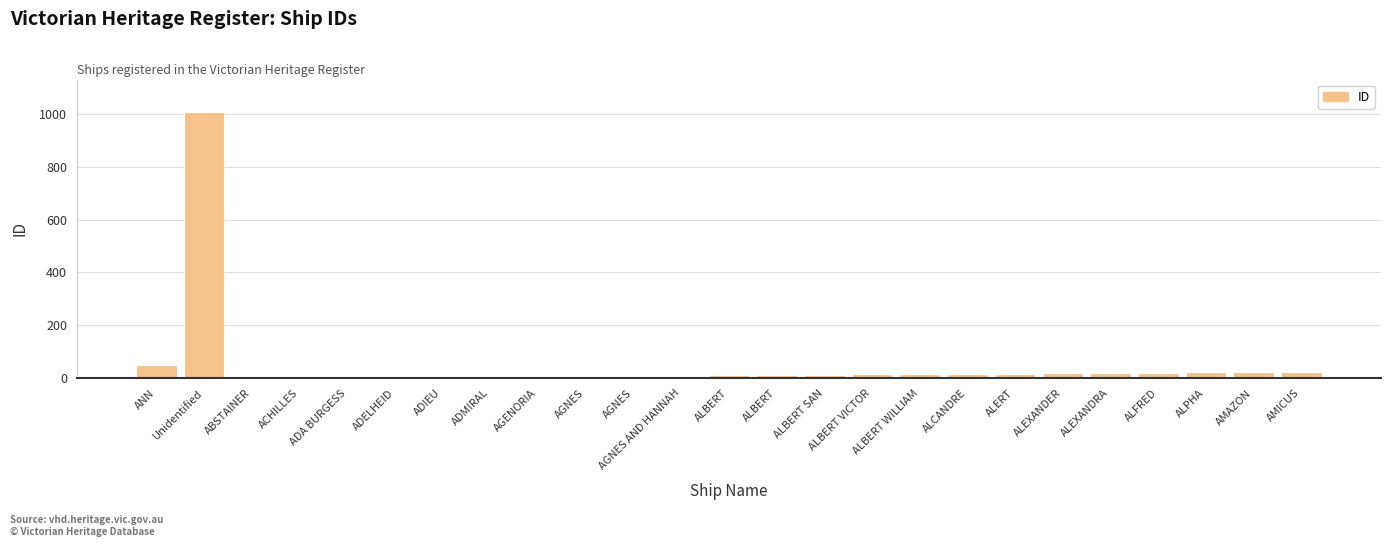

Which label corresponds to the smallest value in the chart?

ABSTAINER